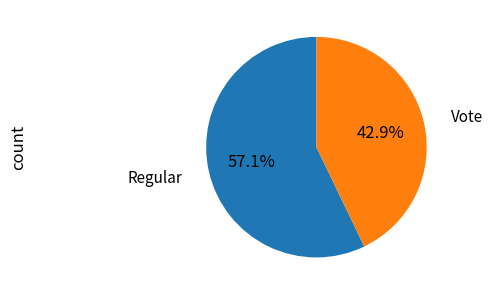

Is there a majority slice in this chart?

Yes